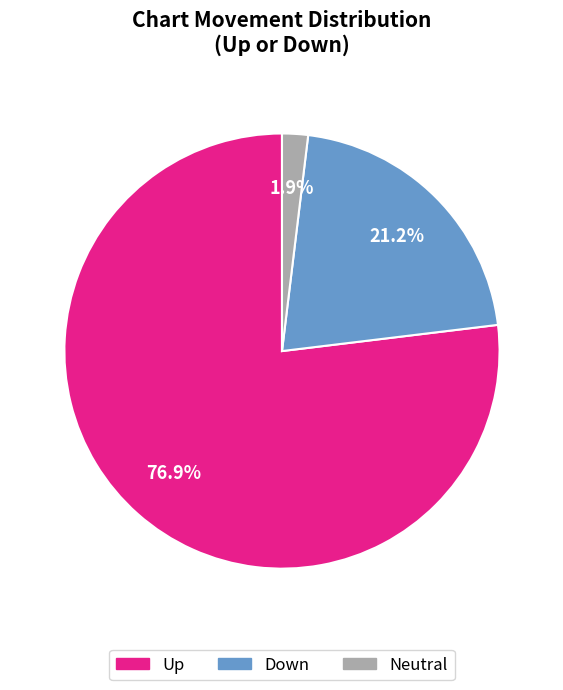

Is there any slice that represents more than half of the pie?

Yes